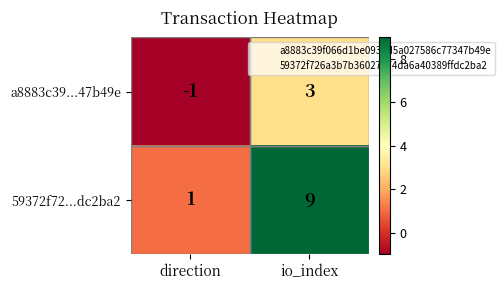

At which category is the sum across all series the highest?

io_index